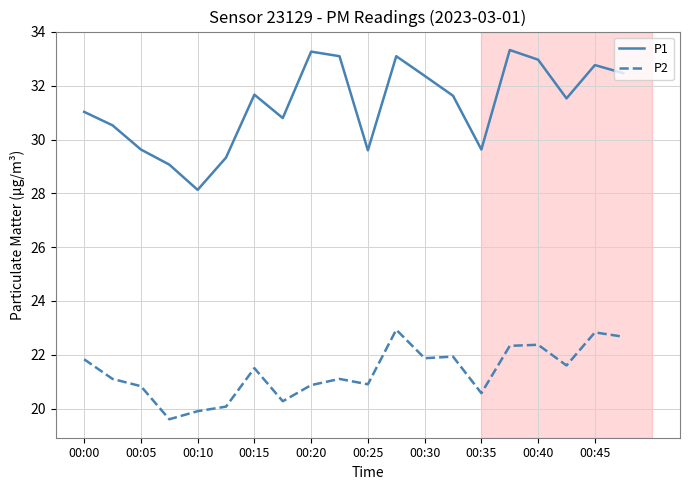

Which series has the largest range (max minus min)?

P1